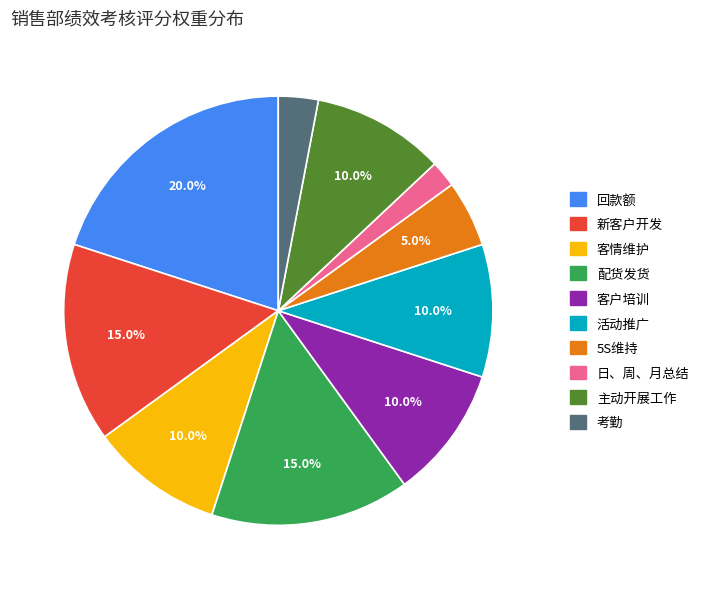

True or false: 客情维护 accounts for 2% of the total.

False